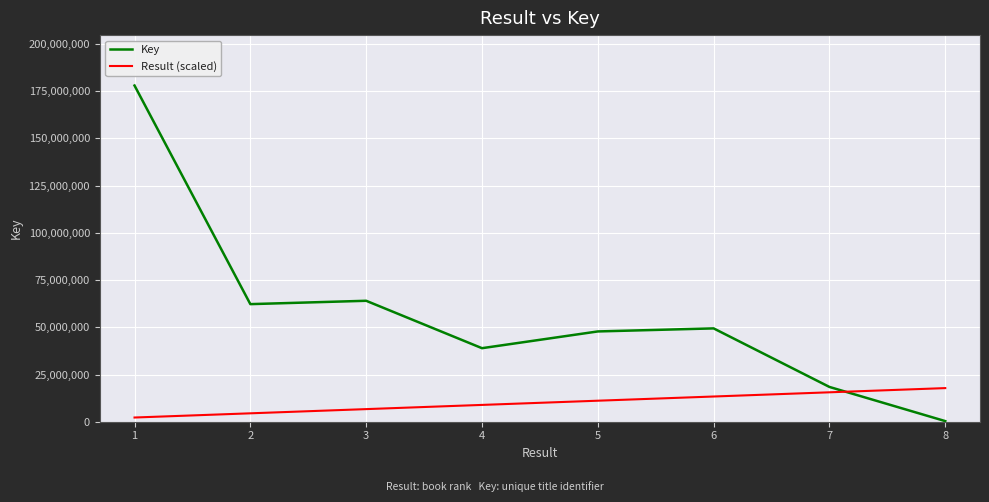

True or false: Key and Result (scaled) cross at least once.

True